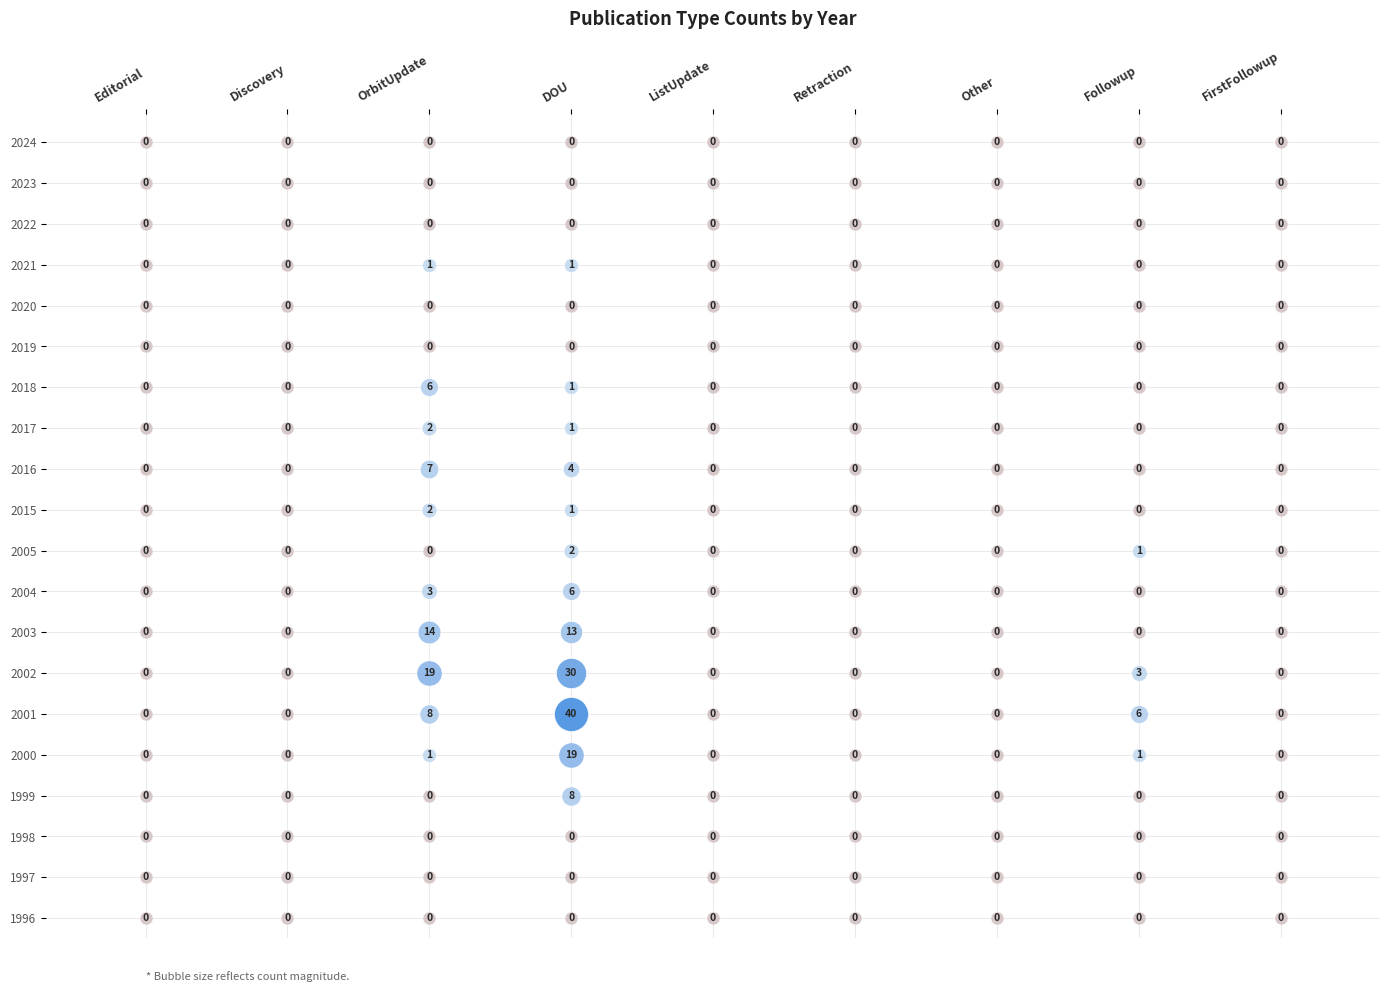

Reading right to left, what are all the values shown in this chart?

Editorial: 0	0	0	0	0	0	0	0	0	0	0	0	0	0	0	0	0	0	0	0
Discovery: 0	0	0	0	0	0	0	0	0	0	0	0	0	0	0	0	0	0	0	0
OrbitUpdate: 0	0	0	0	1	8	19	14	3	0	2	7	2	6	0	0	1	0	0	0
DOU: 0	0	0	8	19	40	30	13	6	2	1	4	1	1	0	0	1	0	0	0
ListUpdate: 0	0	0	0	0	0	0	0	0	0	0	0	0	0	0	0	0	0	0	0
Retraction: 0	0	0	0	0	0	0	0	0	0	0	0	0	0	0	0	0	0	0	0
Other: 0	0	0	0	0	0	0	0	0	0	0	0	0	0	0	0	0	0	0	0
Followup: 0	0	0	0	1	6	3	0	0	1	0	0	0	0	0	0	0	0	0	0
FirstFollowup: 0	0	0	0	0	0	0	0	0	0	0	0	0	0	0	0	0	0	0	0